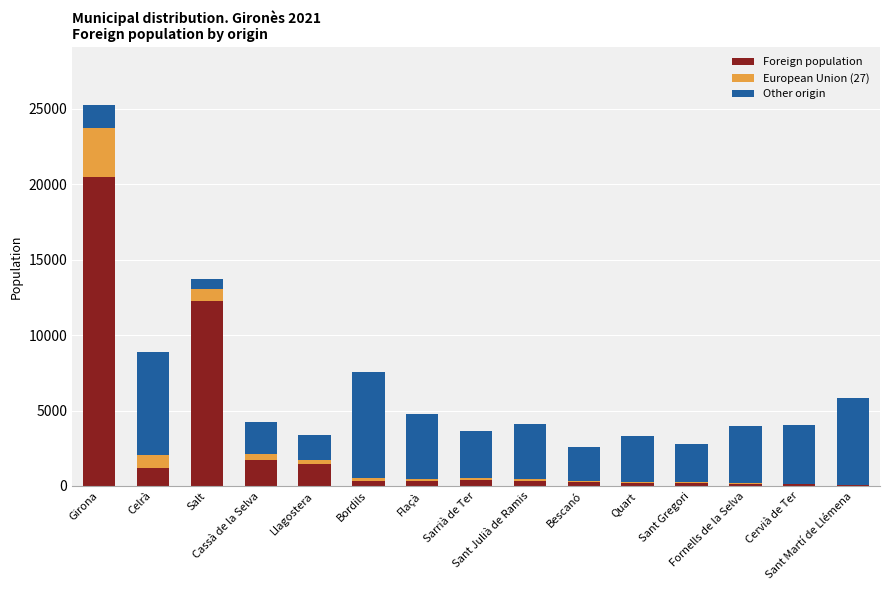

What is the highest value of the Foreign population series?

20495